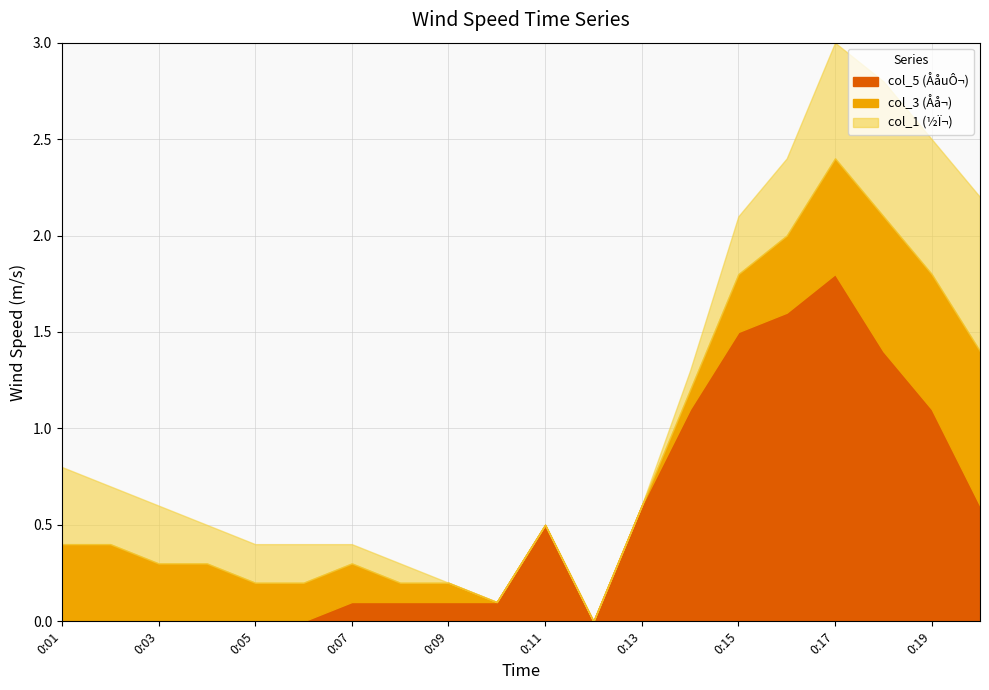

Reading left to right, extract all data points from this chart.

col_1: 0.4	0.3	0.3	0.2	0.2	0.2	0.1	0.1	0.0	0.0	0.0	0.0	0.0	0.1	0.3	0.4	0.6	0.7	0.7	0.8
col_3: 0.4	0.4	0.3	0.3	0.2	0.2	0.2	0.1	0.1	0.0	0.0	0.0	0.0	0.1	0.3	0.4	0.6	0.7	0.7	0.8
col_5: 0.0	0.0	0.0	0.0	0.0	0.0	0.1	0.1	0.1	0.1	0.5	0.0	0.6	1.1	1.5	1.6	1.8	1.4	1.1	0.6